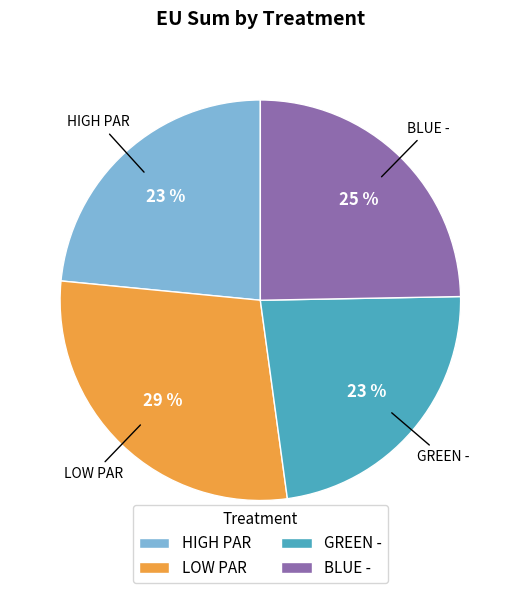

Between BLUE - and LOW PAR, which is larger?

LOW PAR